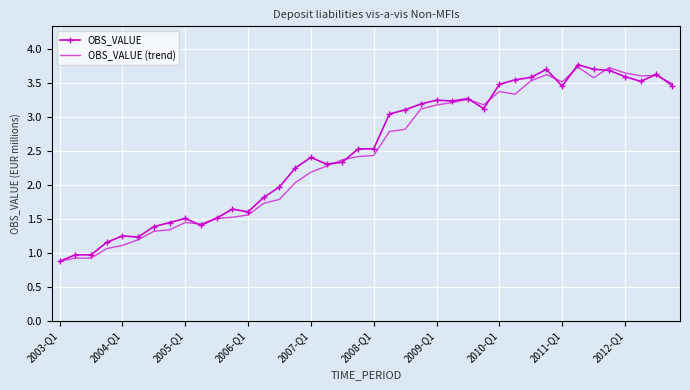

What is the sum of all OBS_VALUE (trend) values?

97.7